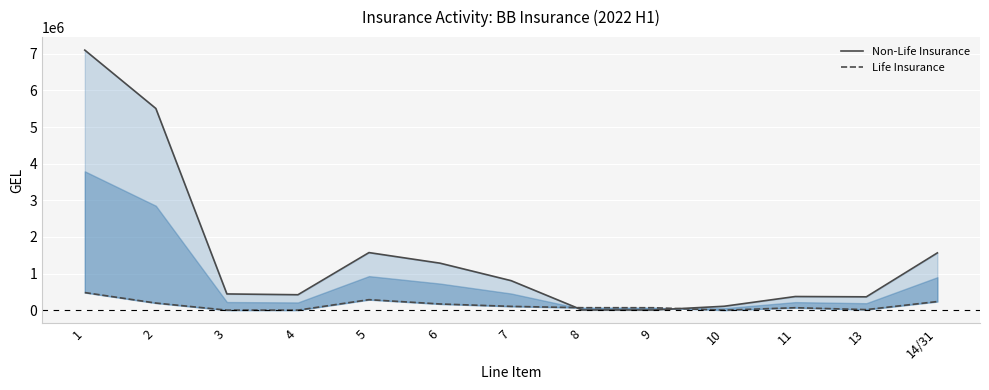

What is the difference between the Life Insurance values at 14/31 and 2?

41050.8